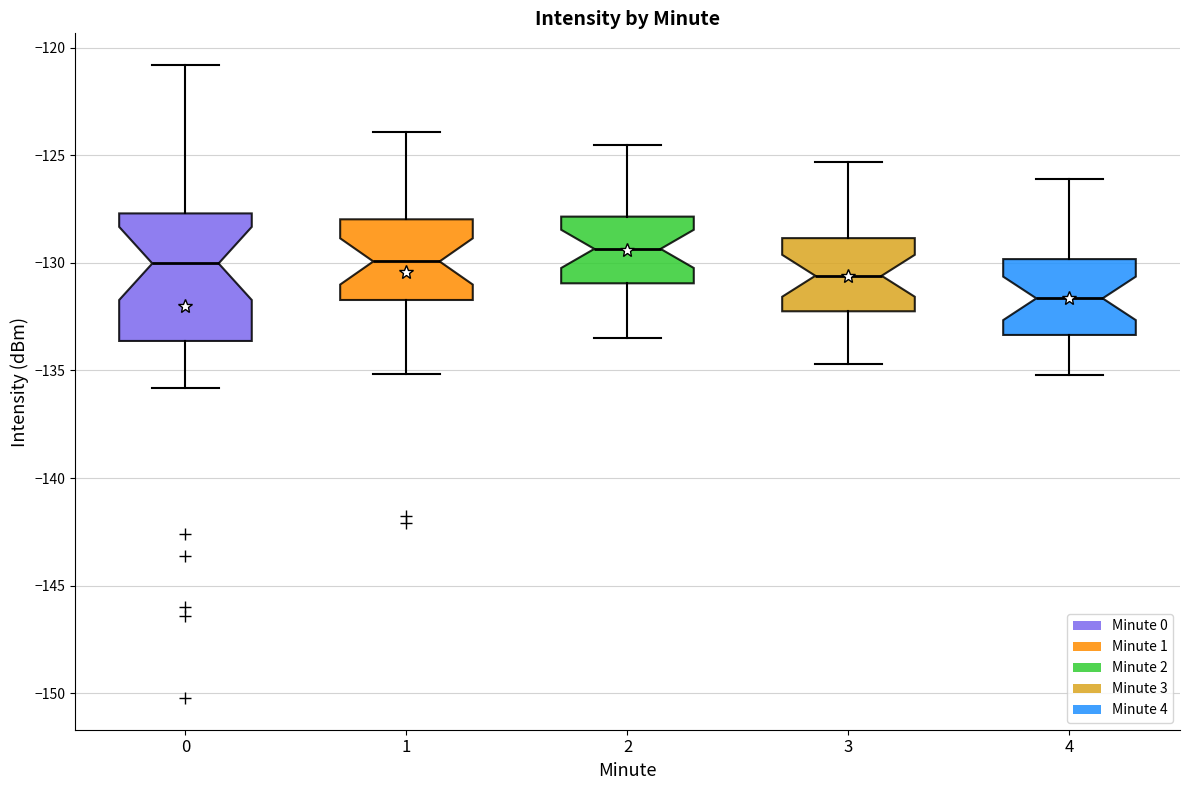

Reading left to right, read every box against the y-axis: the position of its median line, the range the box covers, and the ends of its whiskers. The values are not printed on the chart, so give them approximately, as read against the axis.

0: median -130.0, box -133.5 to -127.5, whiskers -136.0 to -121.0
1: median -130.0, box -131.5 to -128.0, whiskers -135.0 to -124.0
2: median -129.5, box -131.0 to -128.0, whiskers -133.5 to -124.5
3: median -130.5, box -132.0 to -129.0, whiskers -134.5 to -125.5
4: median -131.5, box -133.5 to -130.0, whiskers -135.0 to -126.0